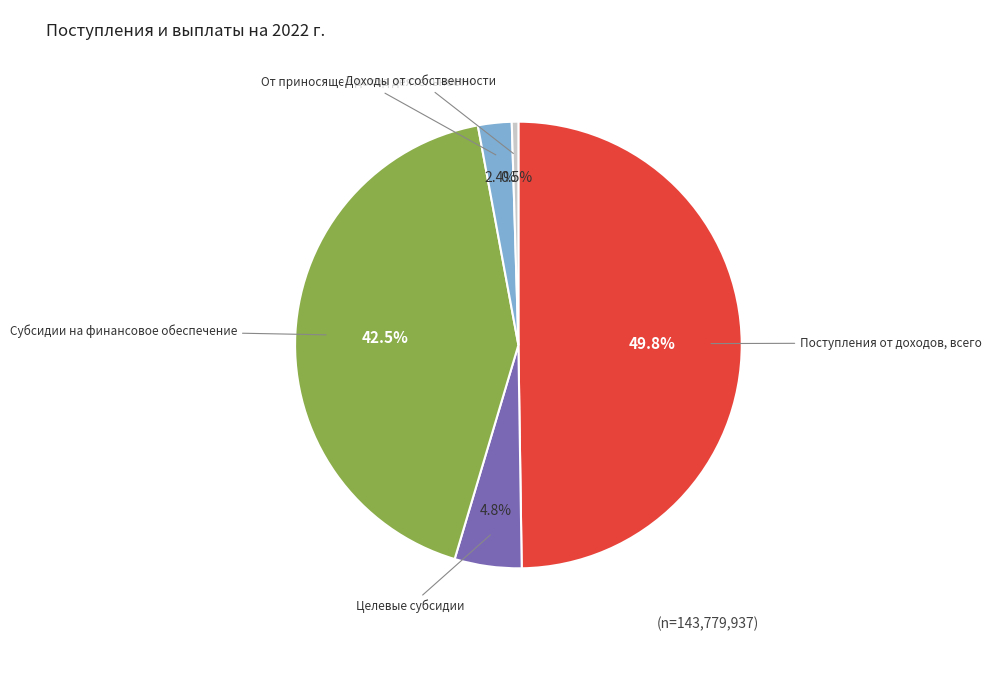

Count the number of slices in the pie.

5